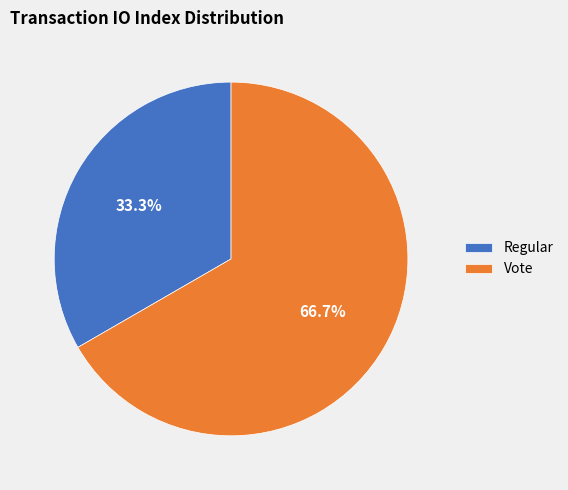

Is it true that Vote is 67% of the pie?

True